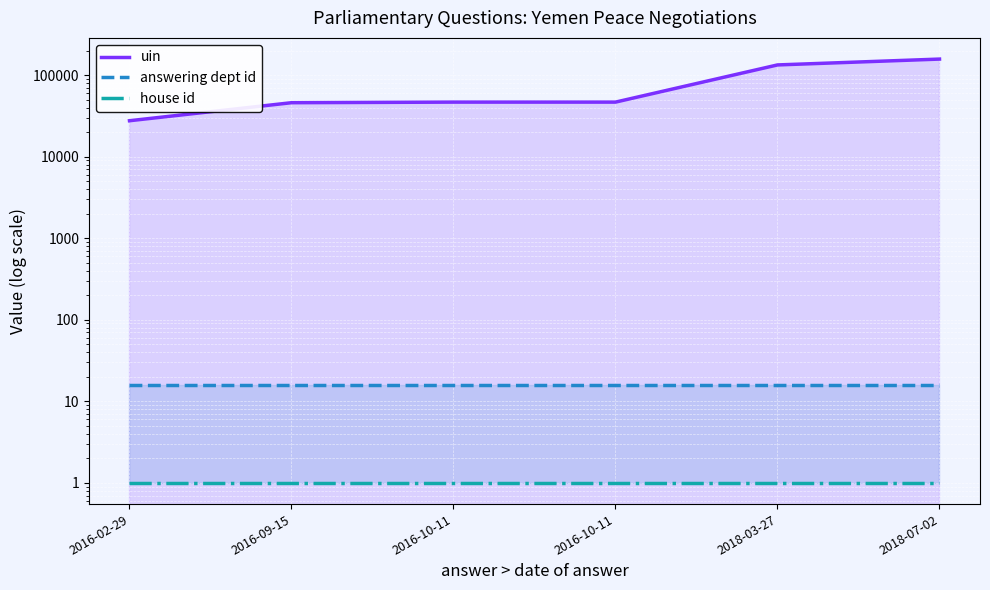

True or false: uin and house id cross at least once.

False